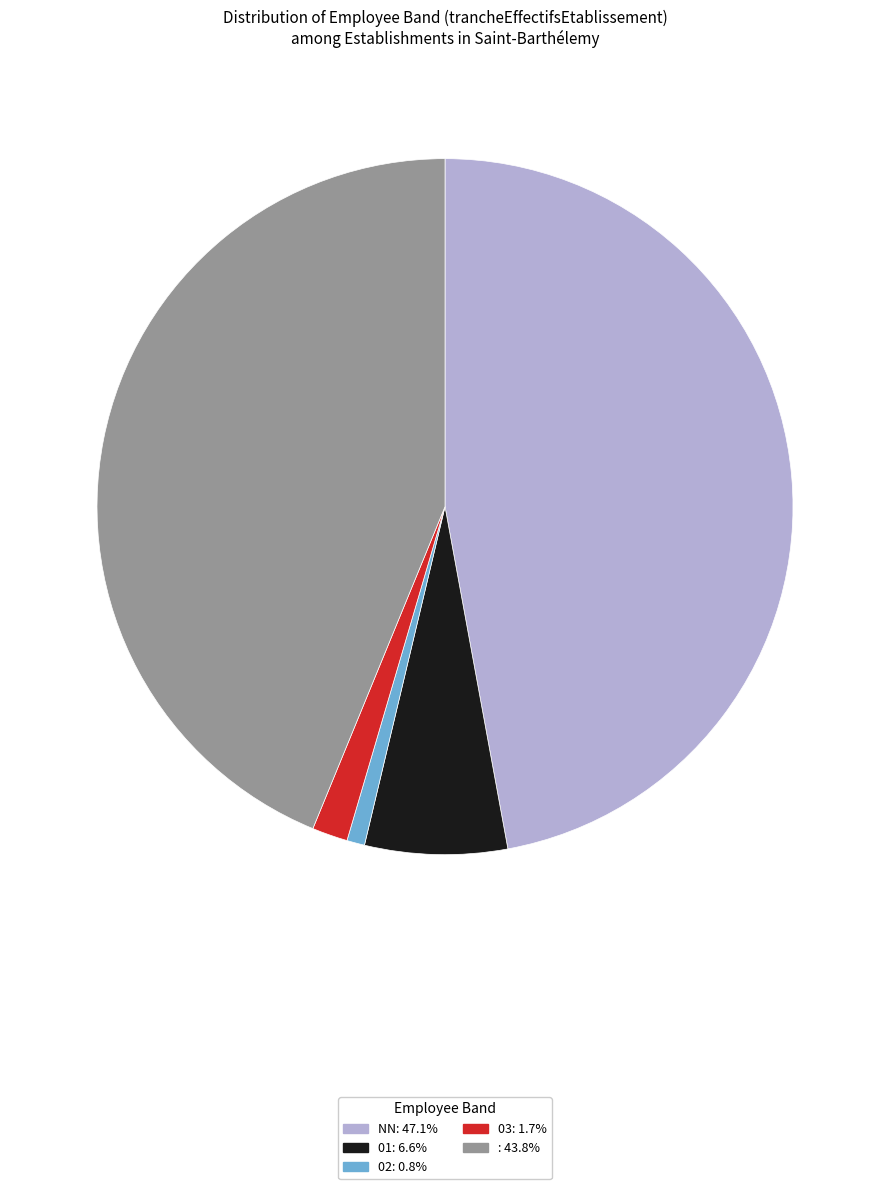

Is there any slice that represents more than half of the pie?

No